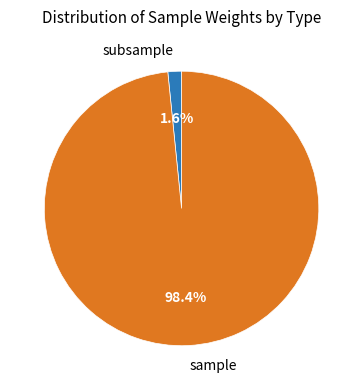

How many slices are in this pie chart?

2